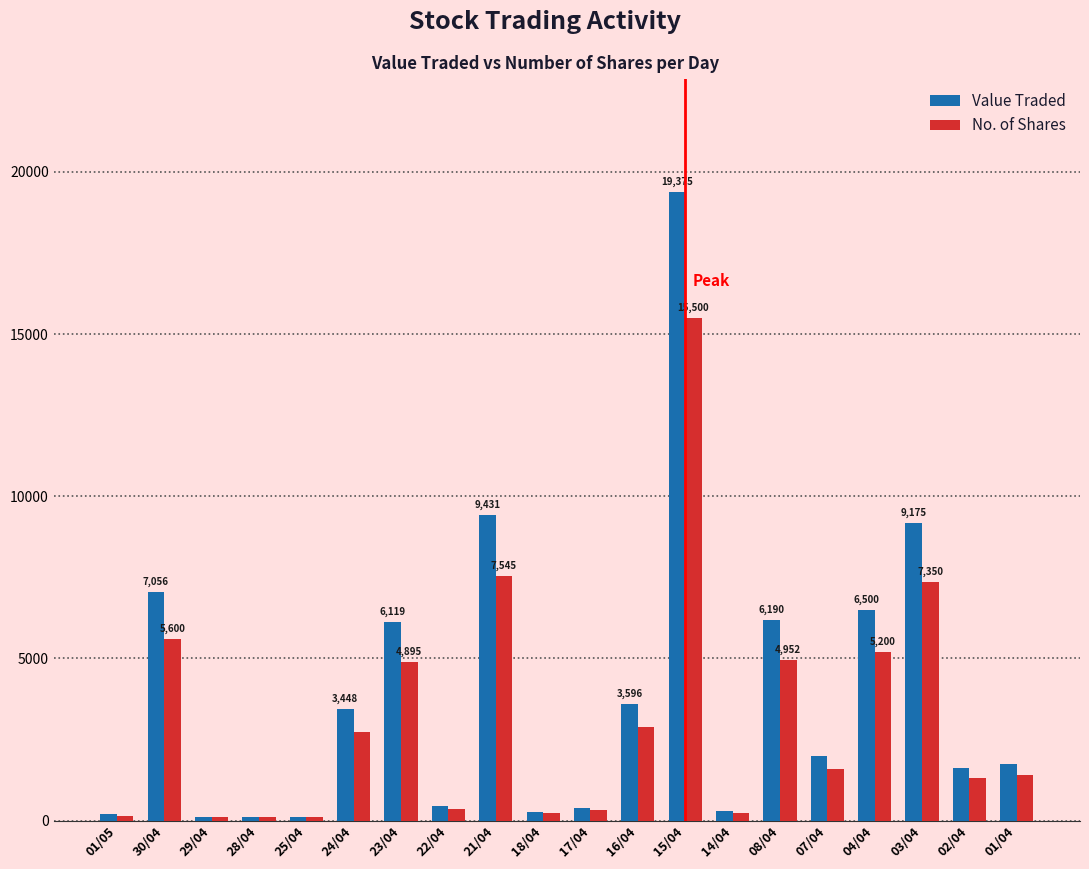

Rank the series by their maximum value, from highest to lowest.

Value Traded, No. of Shares